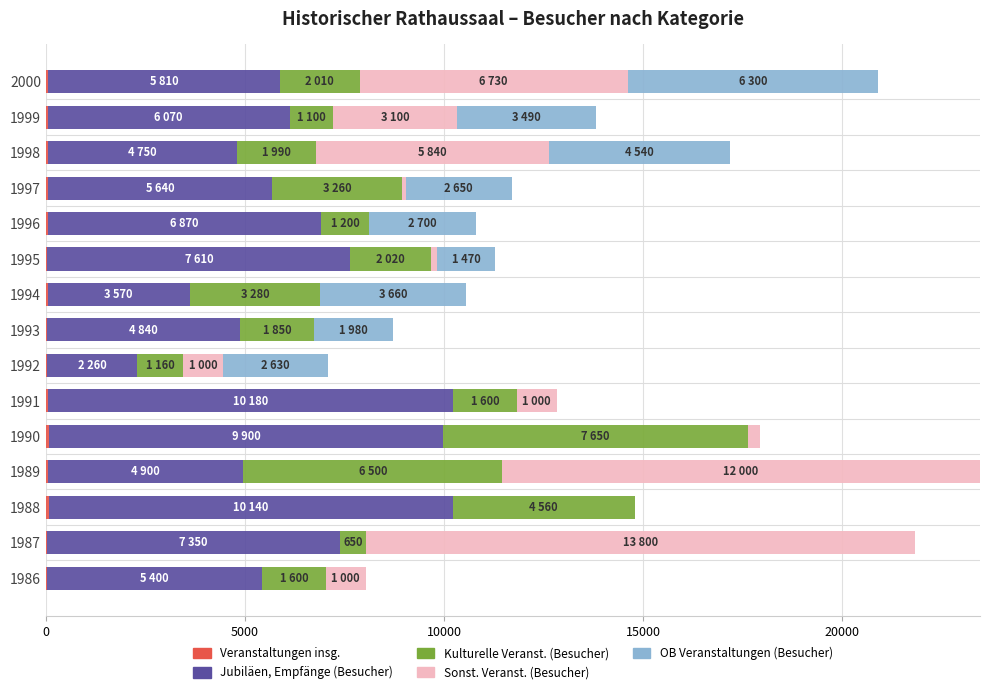

Count the number of data series in this chart.

5